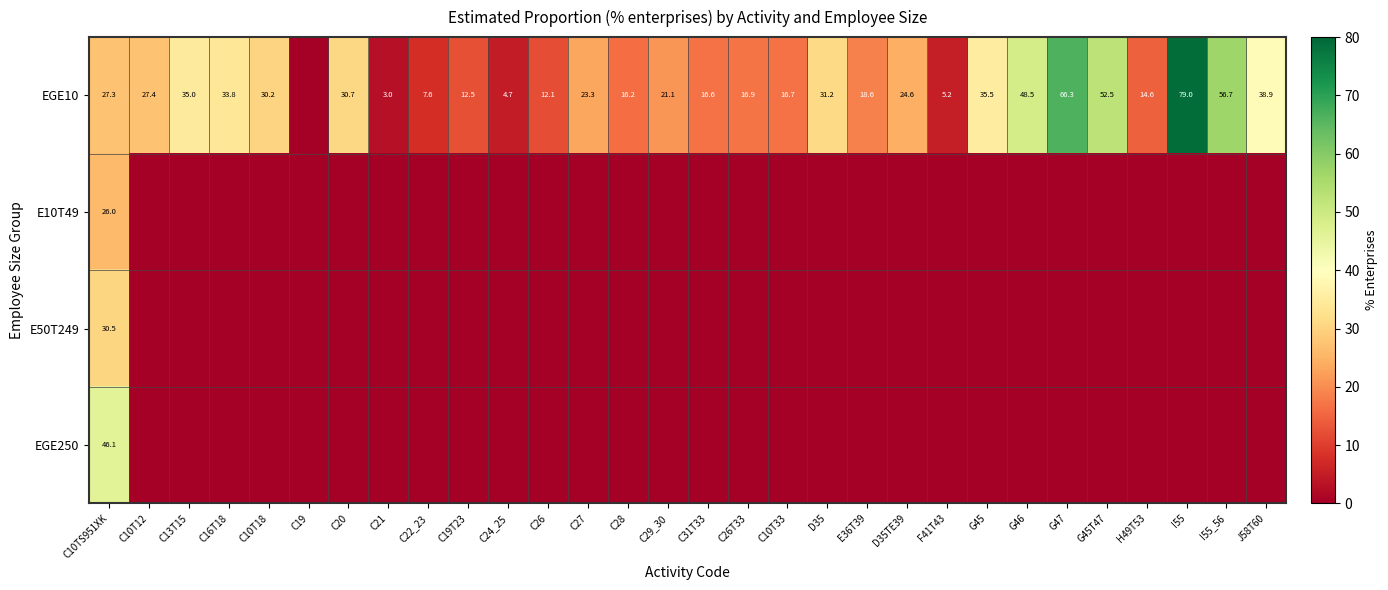

The value of EGE10 at G47 is 66.3. True or false?

True